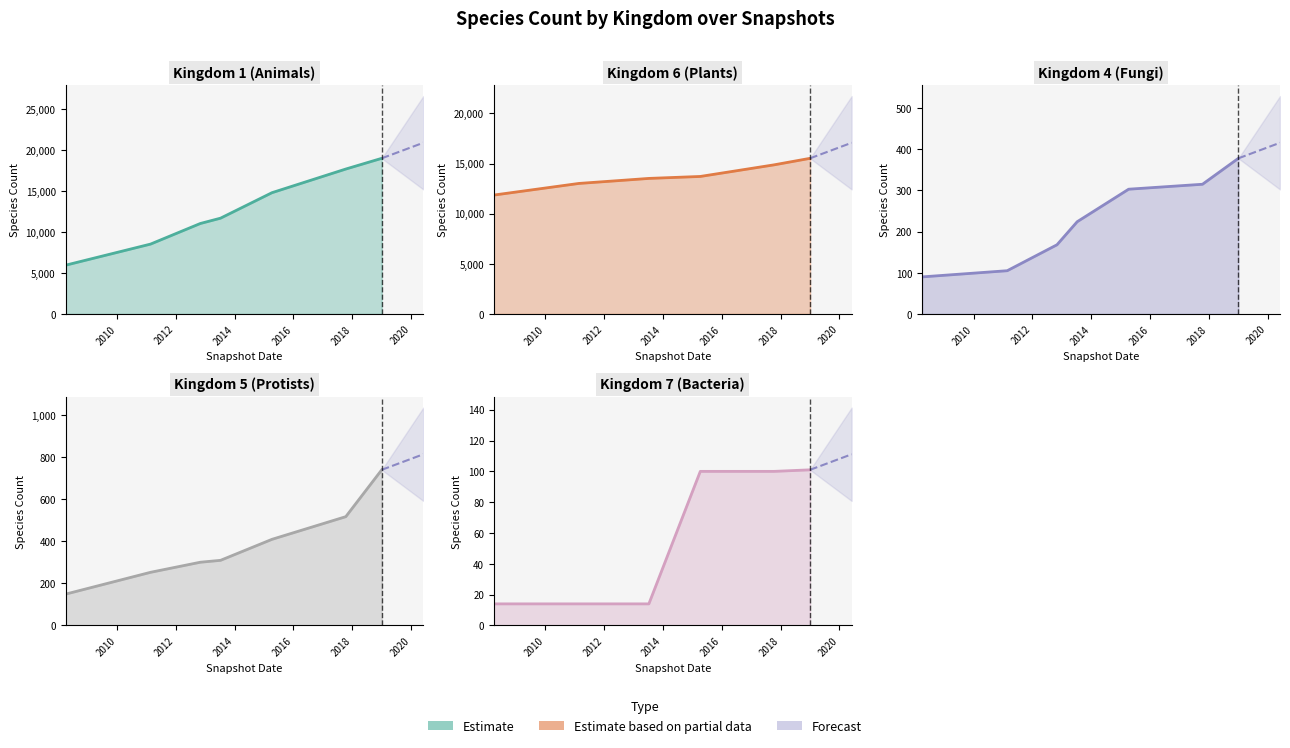

Which series changed the most between 2010 and 2014?

Kingdom 1 (Animals)